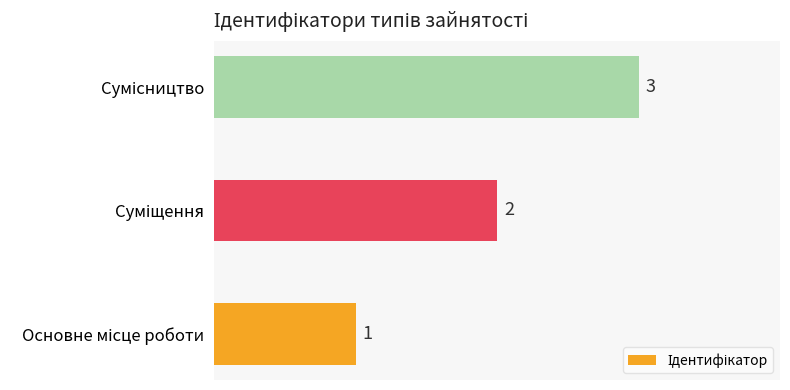

What is the sum of all values?

6